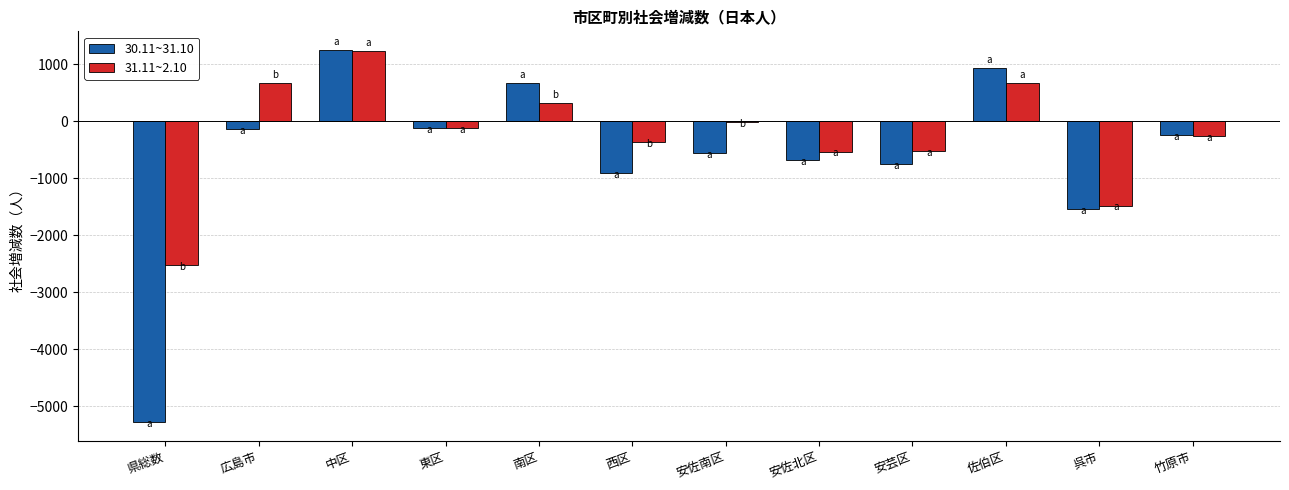

Which series changed the most between 南区 and 安佐北区?

30.11~31.10